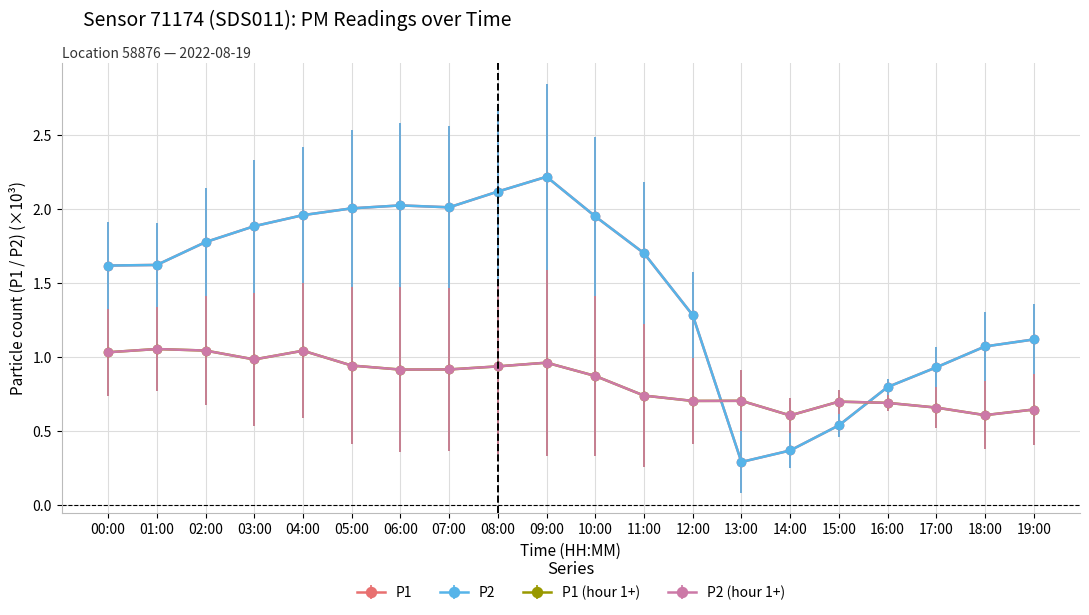

The P2 series shows 0.5 at 15:00. True or false?

True